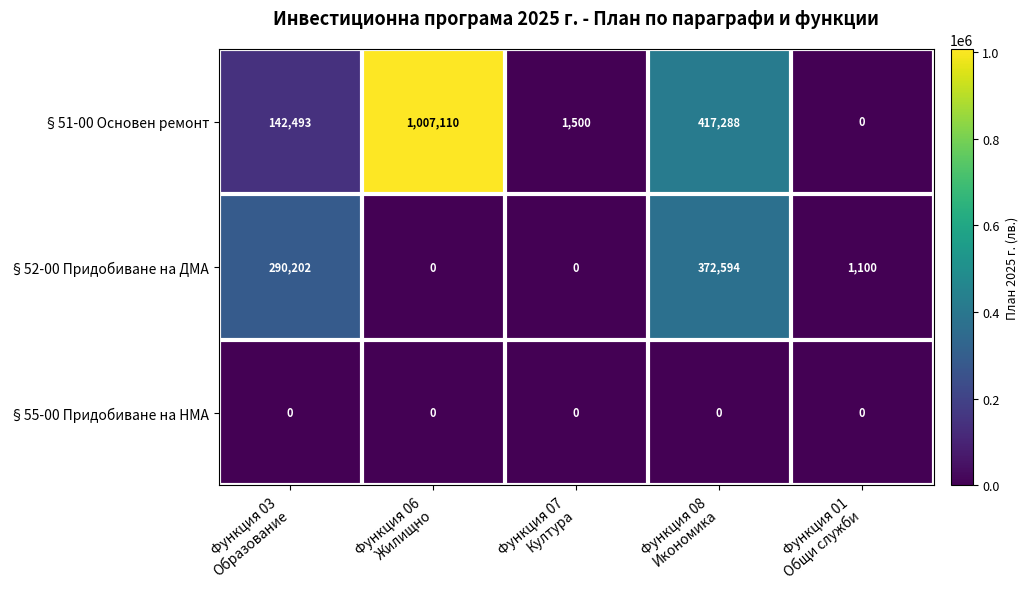

What is the average value of the §51-00 Основен ремонт series?

313678